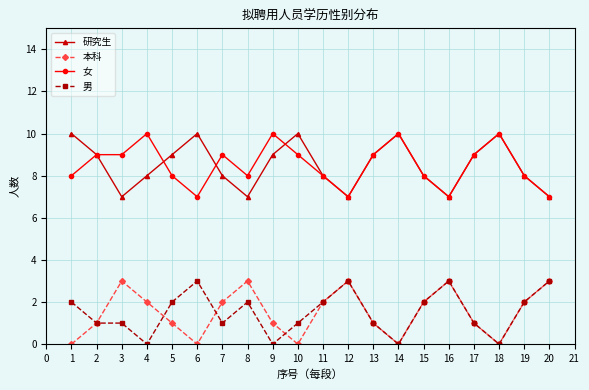

At how many categories does at least one series exceed 1?

20